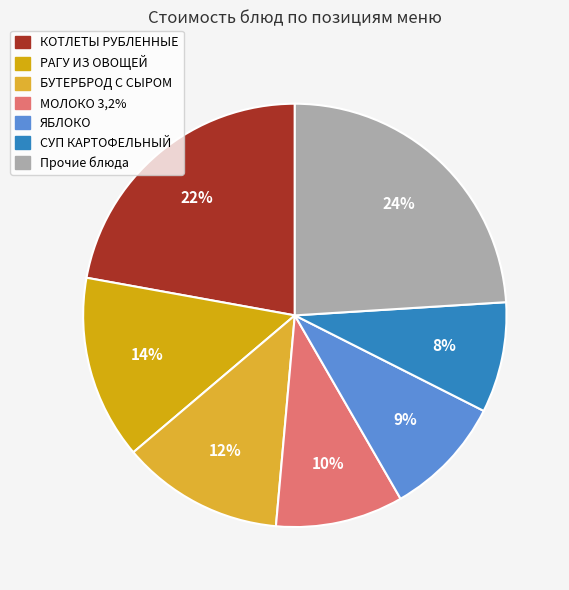

What portion of the pie excludes СУП КАРТОФЕЛЬНЫЙ?

91.6%